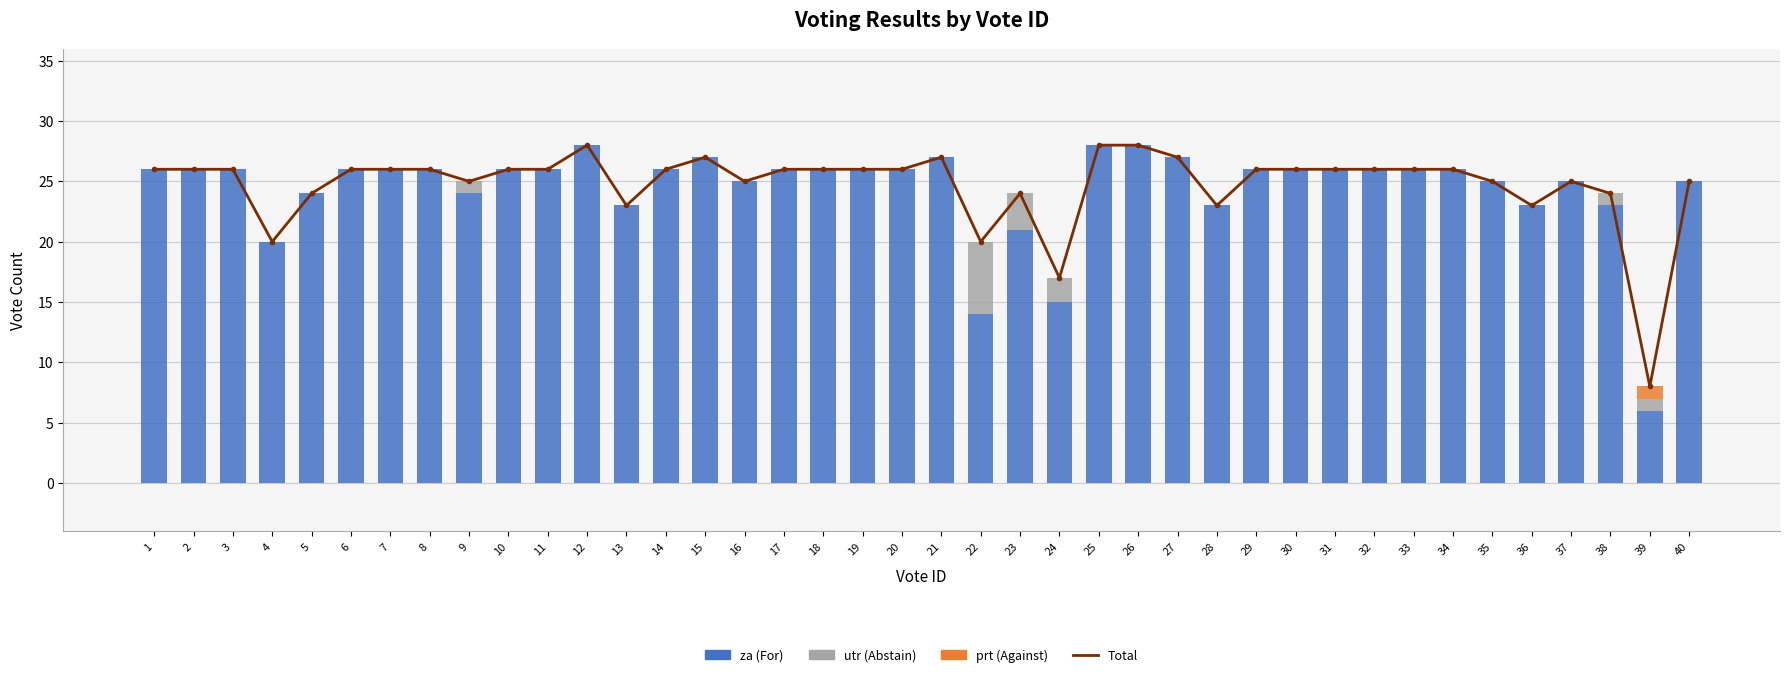

Reading left to right, list all the values displayed in this chart.

Total: 1=26	2=26	3=26	4=20	5=24	6=26	7=26	8=26	9=25	10=26	11=26	12=28	13=23	14=26	15=27	16=25	17=26	18=26	19=26	20=26	21=27	22=20	23=24	24=17	25=28	26=28	27=27	28=23	29=26	30=26	31=26	32=26	33=26	34=26	35=25	36=23	37=25	38=24	39=8	40=25
za: 1=26	2=26	3=26	4=20	5=24	6=26	7=26	8=26	9=24	10=26	11=26	12=28	13=23	14=26	15=27	16=25	17=26	18=26	19=26	20=26	21=27	22=14	23=21	24=15	25=28	26=28	27=27	28=23	29=26	30=26	31=26	32=26	33=26	34=26	35=25	36=23	37=25	38=23	39=6	40=25
utr: 1=0	2=0	3=0	4=0	5=0	6=0	7=0	8=0	9=1	10=0	11=0	12=0	13=0	14=0	15=0	16=0	17=0	18=0	19=0	20=0	21=0	22=6	23=3	24=2	25=0	26=0	27=0	28=0	29=0	30=0	31=0	32=0	33=0	34=0	35=0	36=0	37=0	38=1	39=1	40=0
prt: 1=0	2=0	3=0	4=0	5=0	6=0	7=0	8=0	9=0	10=0	11=0	12=0	13=0	14=0	15=0	16=0	17=0	18=0	19=0	20=0	21=0	22=0	23=0	24=0	25=0	26=0	27=0	28=0	29=0	30=0	31=0	32=0	33=0	34=0	35=0	36=0	37=0	38=0	39=1	40=0